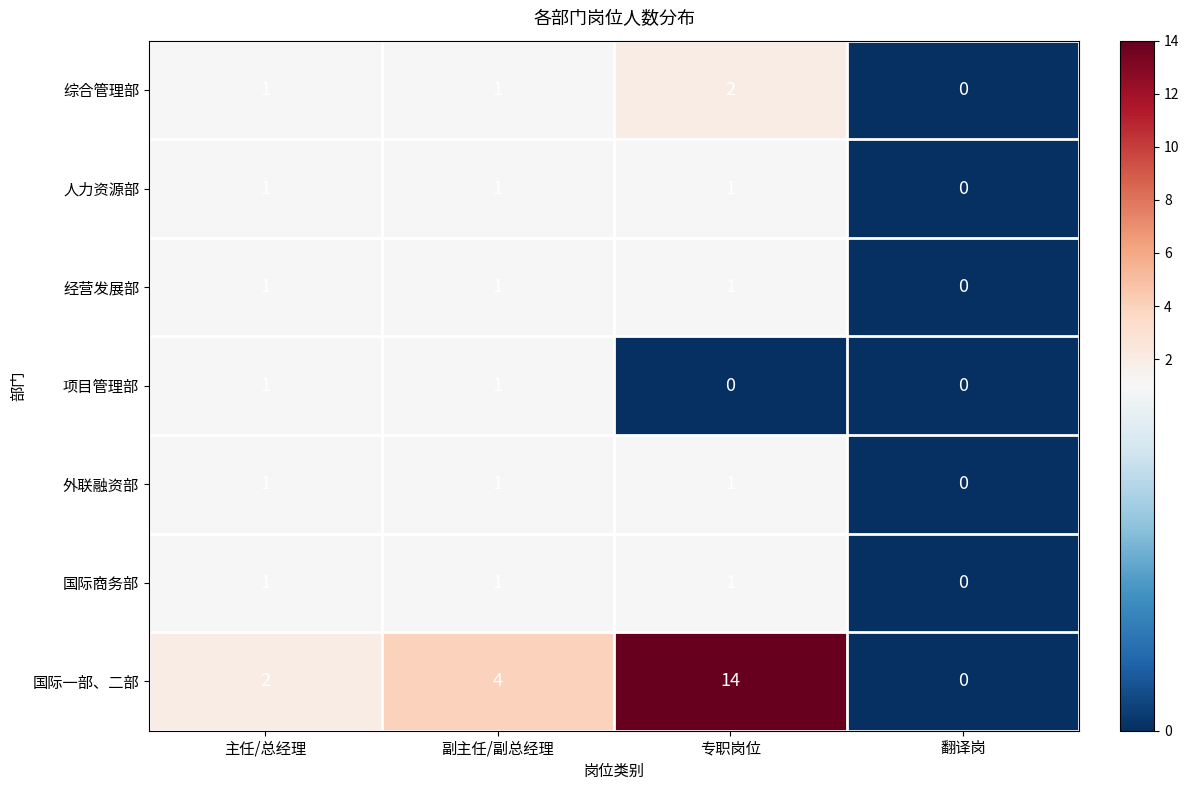

Which series has the largest range (max minus min)?

国际一部、二部